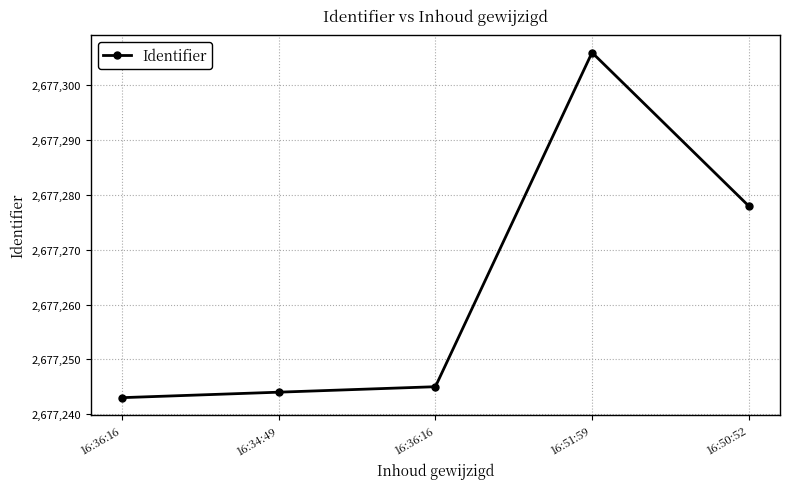

Approximately how many times larger is the value at 16:36:16 compared to 16:36:16?

1.0